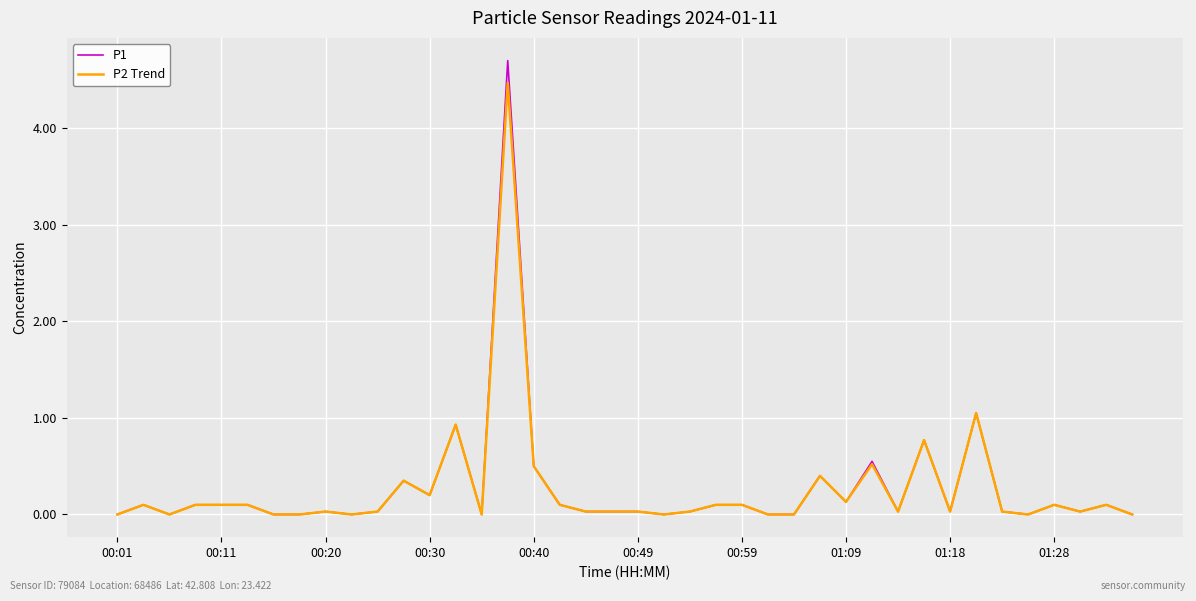

What is the highest value of the P2 Trend series?

4.5